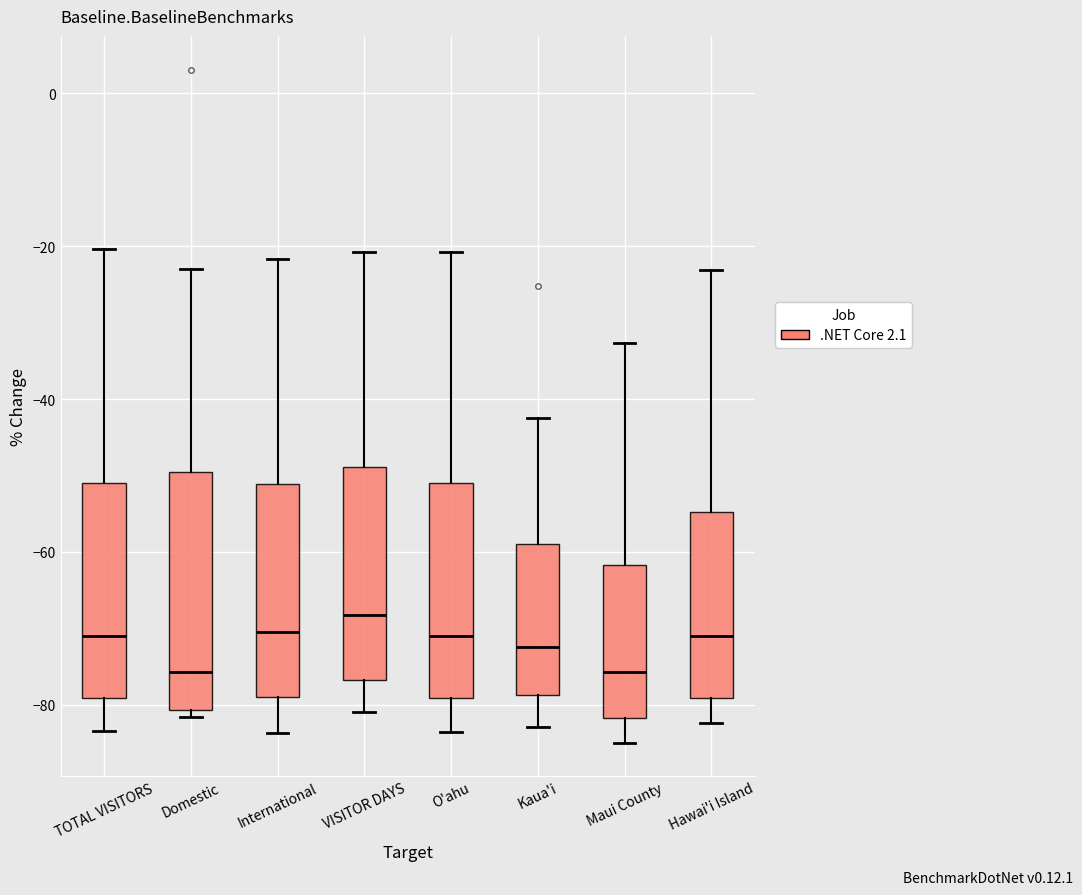

Where does the median line of the box for Domestic sit on the y-axis? The values are not printed on the chart, so give them approximately, as read against the axis.

-76